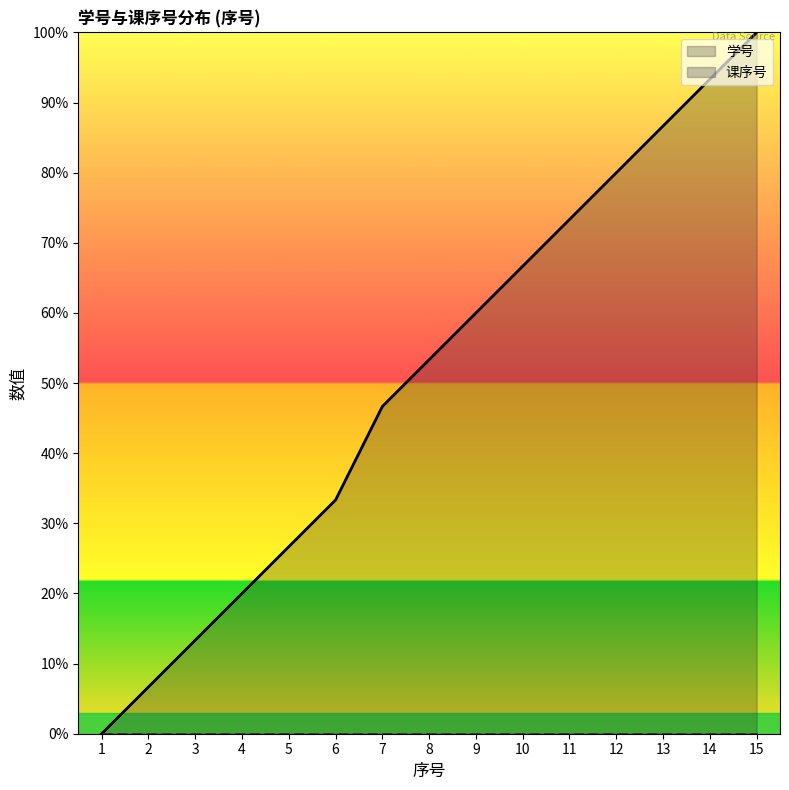

What is the sum of all values?

760.0